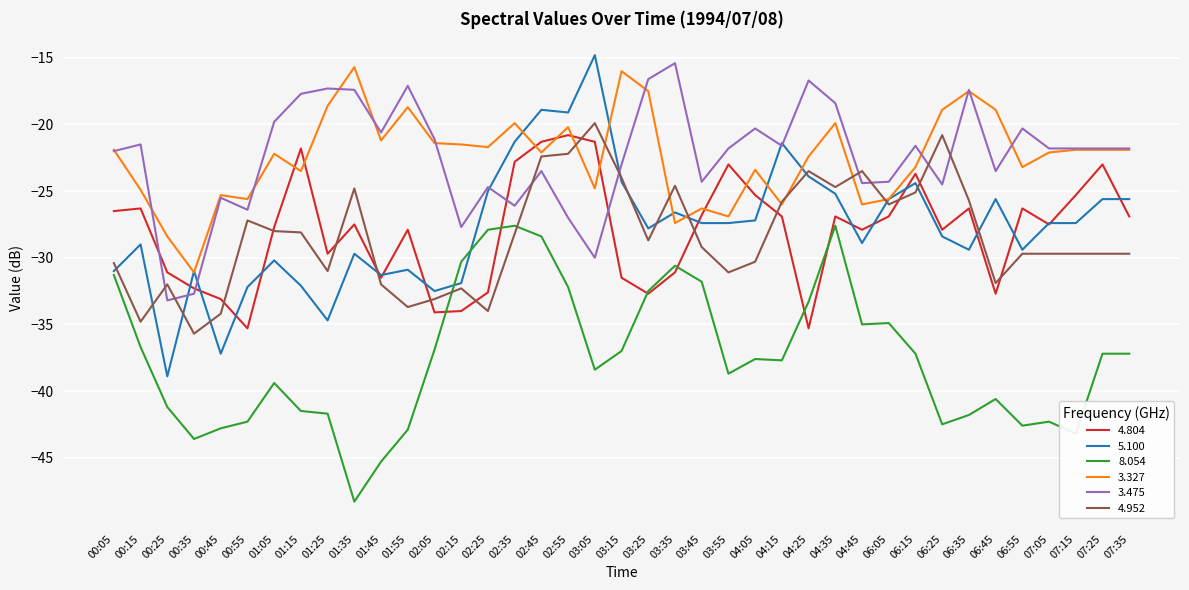

What is the total value across all series at 02:35?

-145.9